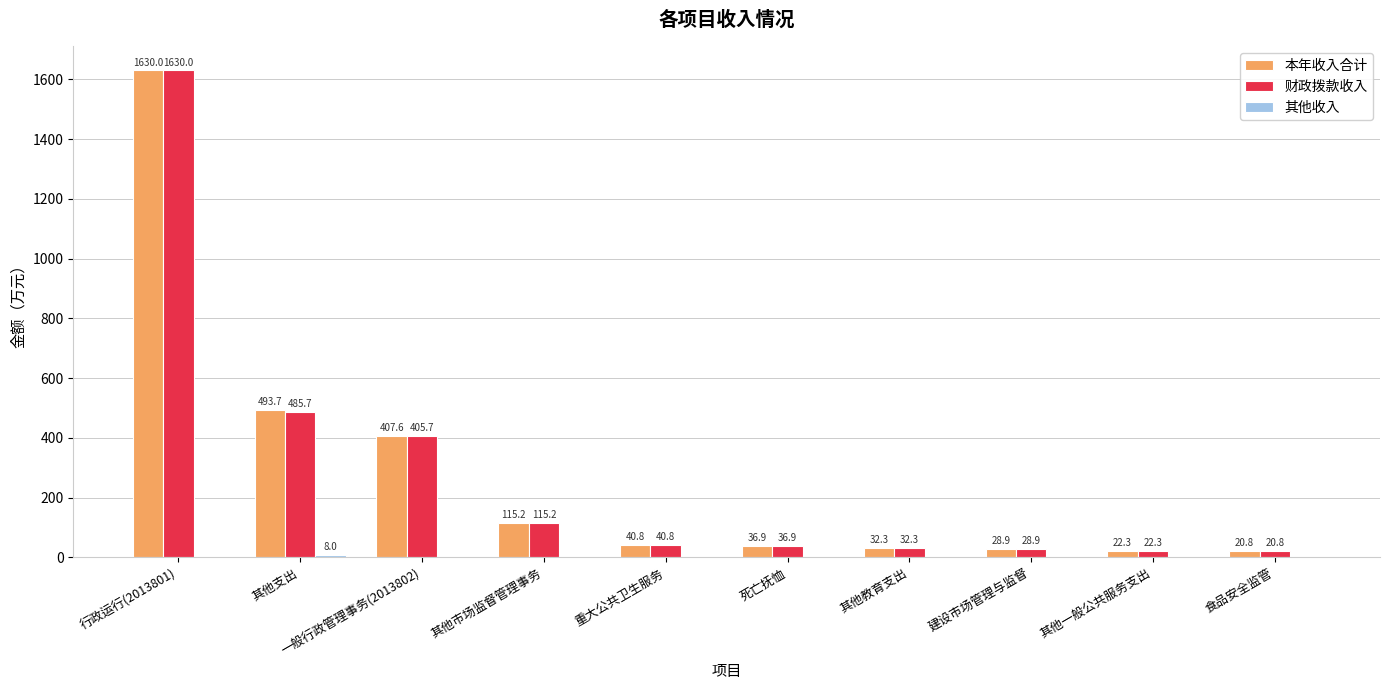

At which category does the chart reach its peak across all series?

行政运行(2013801)